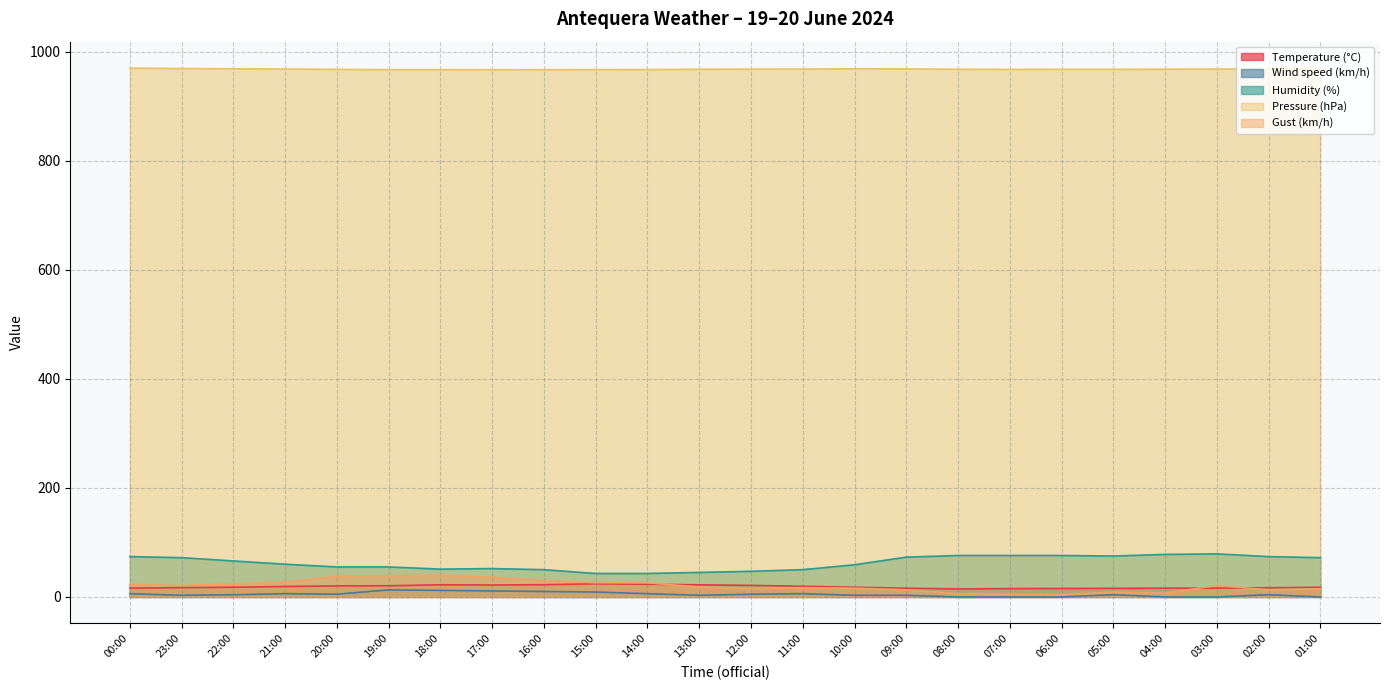

What is the average value of the Humidity (%) series?

62.5